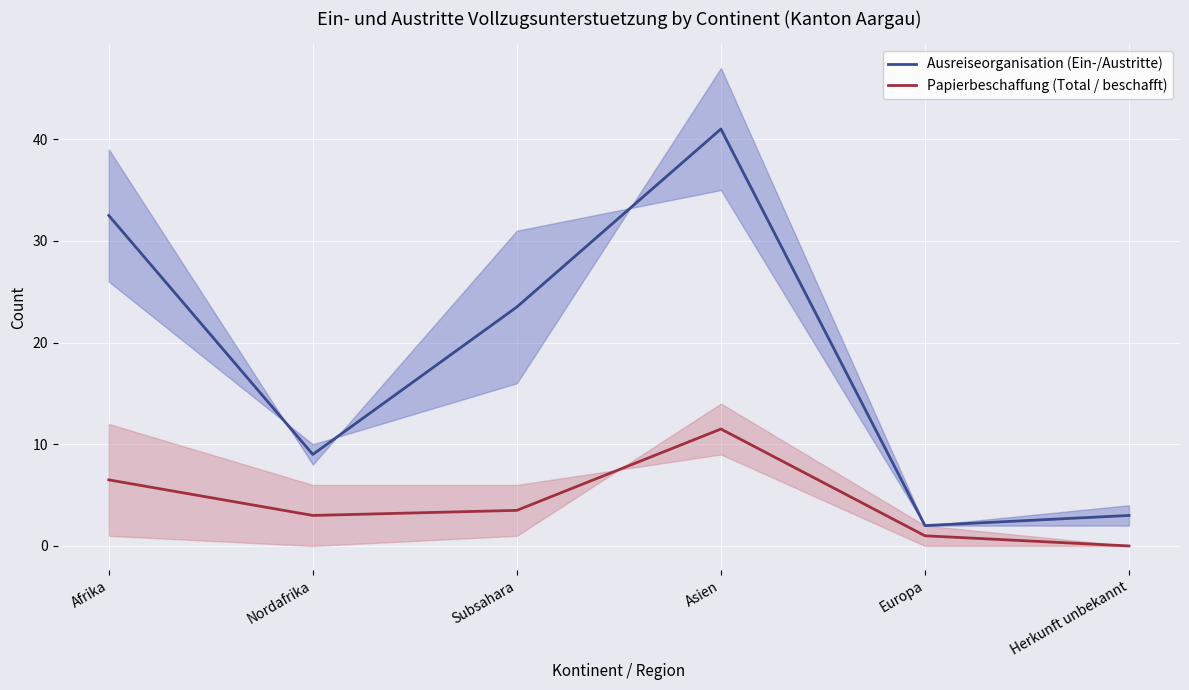

Between Afrika and Asien, which series saw the biggest shift?

Ausreiseorganisation (Ein-/Austritte)